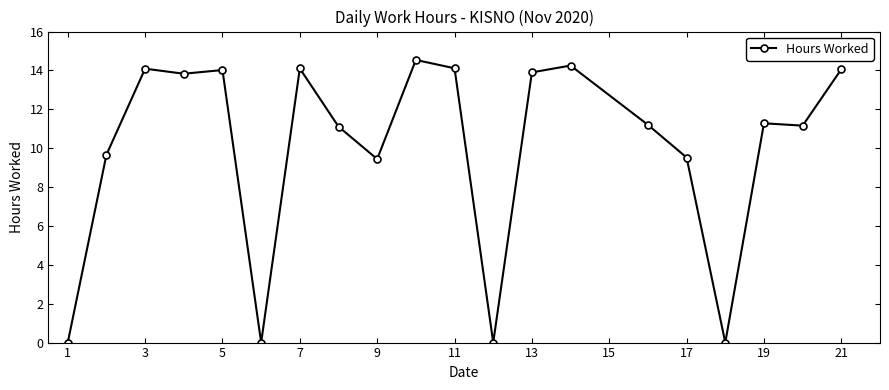

How many data points are less than 11?

7